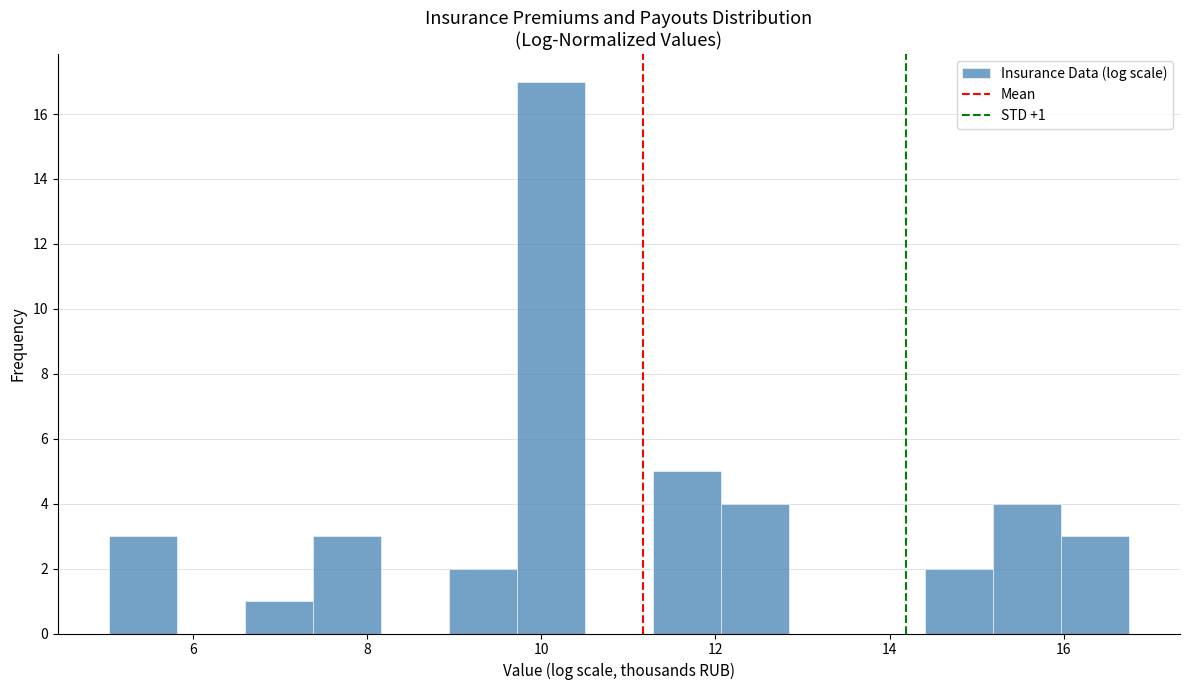

Around what value on the x-axis is the tallest bar? Give the approximate position of its centre, as read against the axis.

10.2